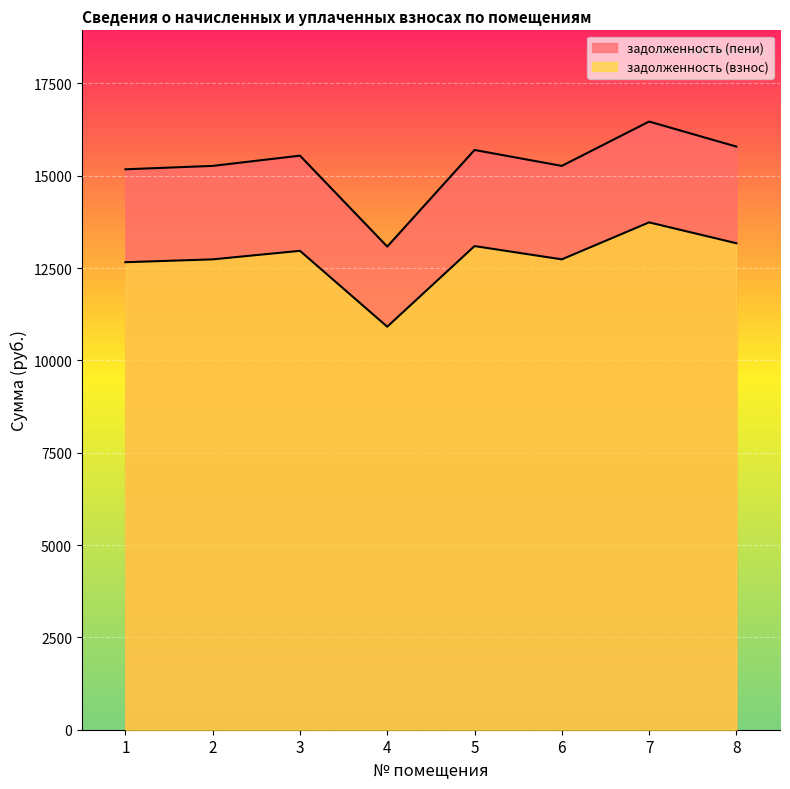

At which category does задолженность (пени) reach its first local valley?

4